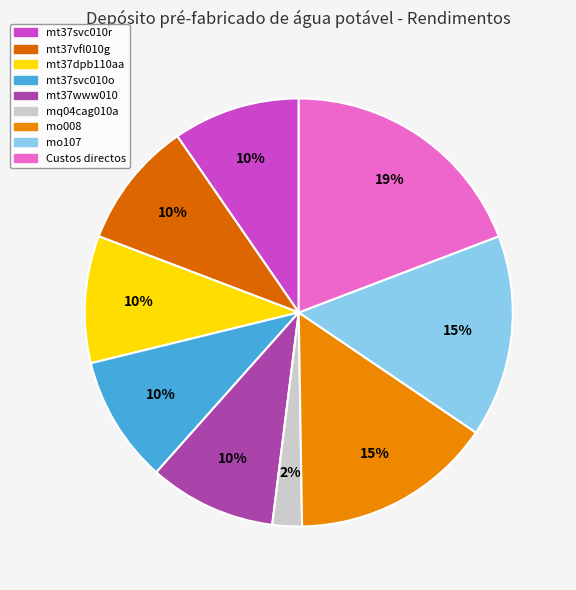

How many slices are in this pie chart?

9